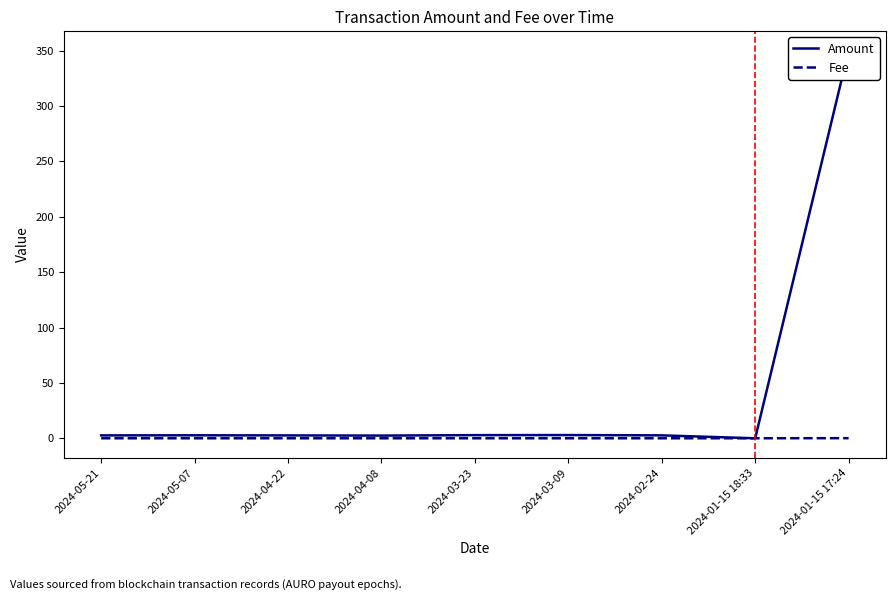

Is the value of Amount at 2024-03-23 greater than the value of Fee at 2024-04-08?

Yes